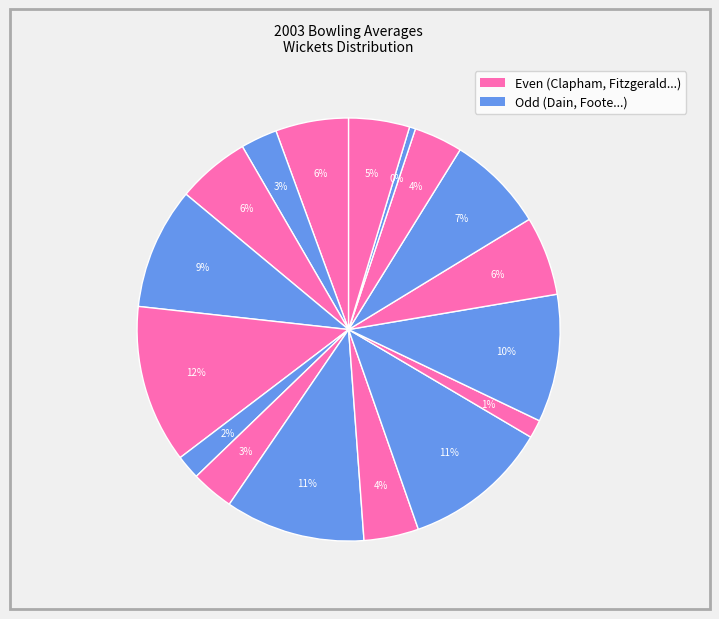

Count the number of slices in the pie.

17